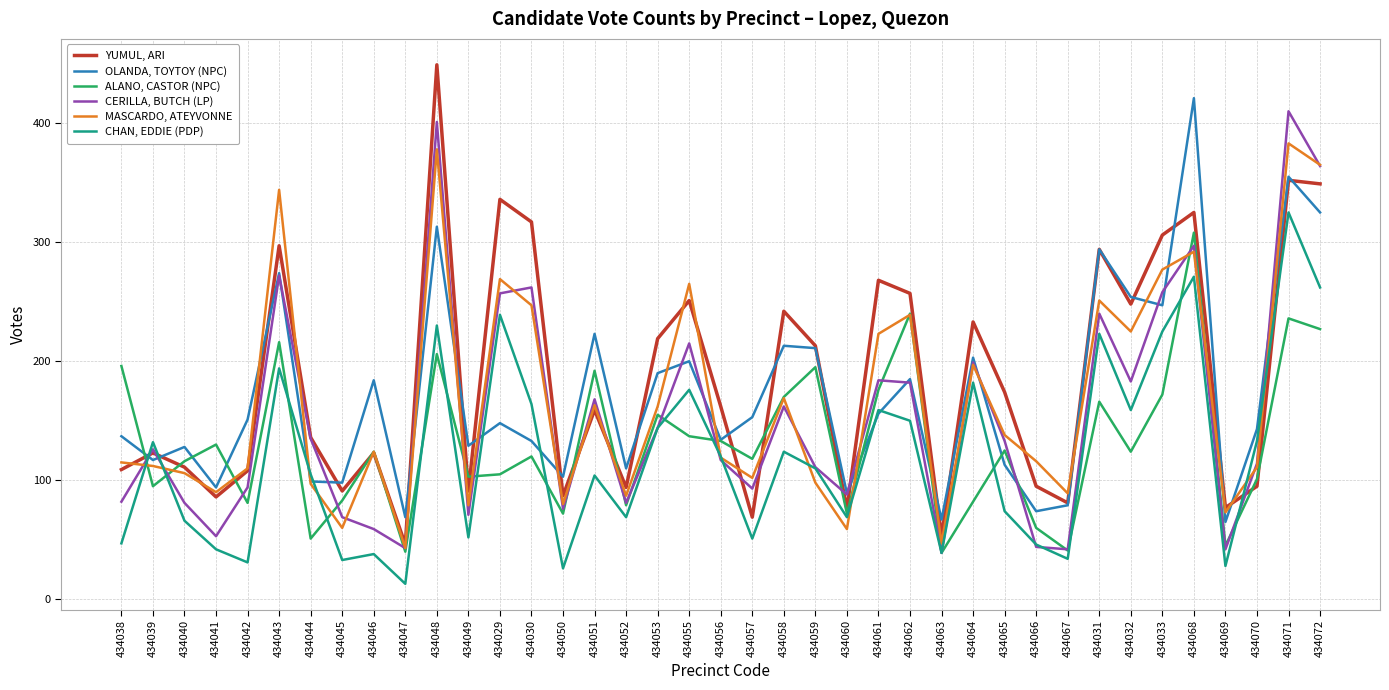

At which category is the sum across all series the highest?

434071